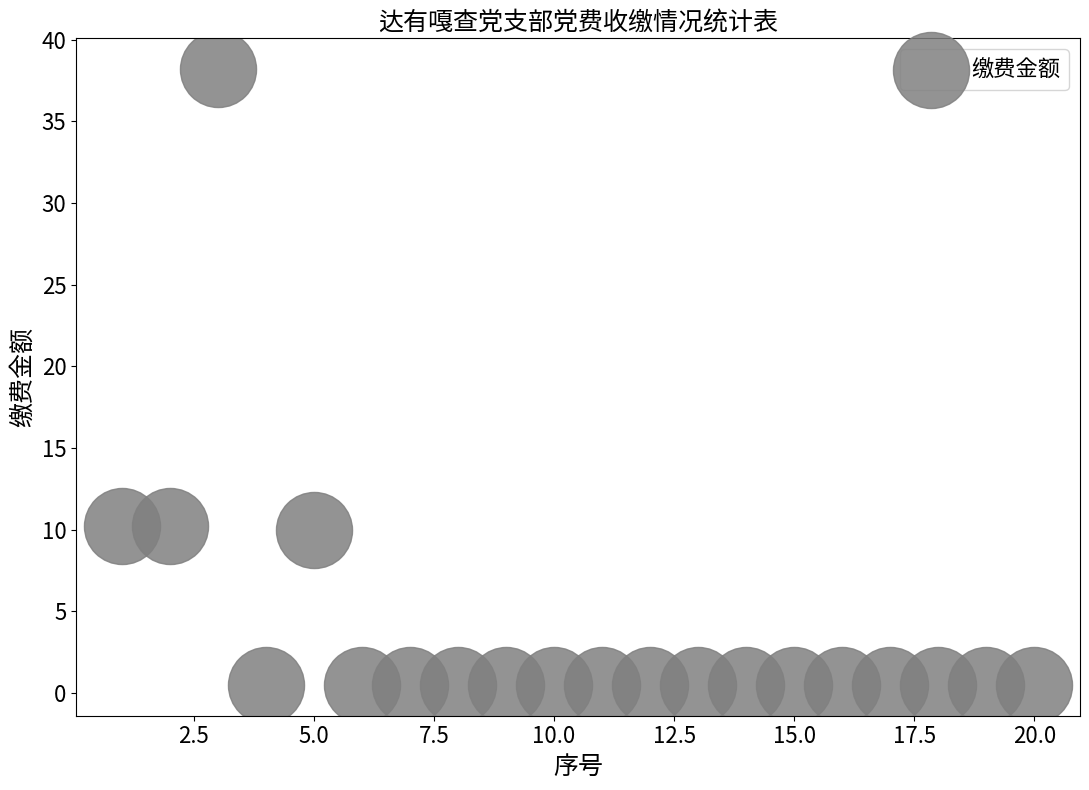

What is the range of X values (max minus min)?

19.0